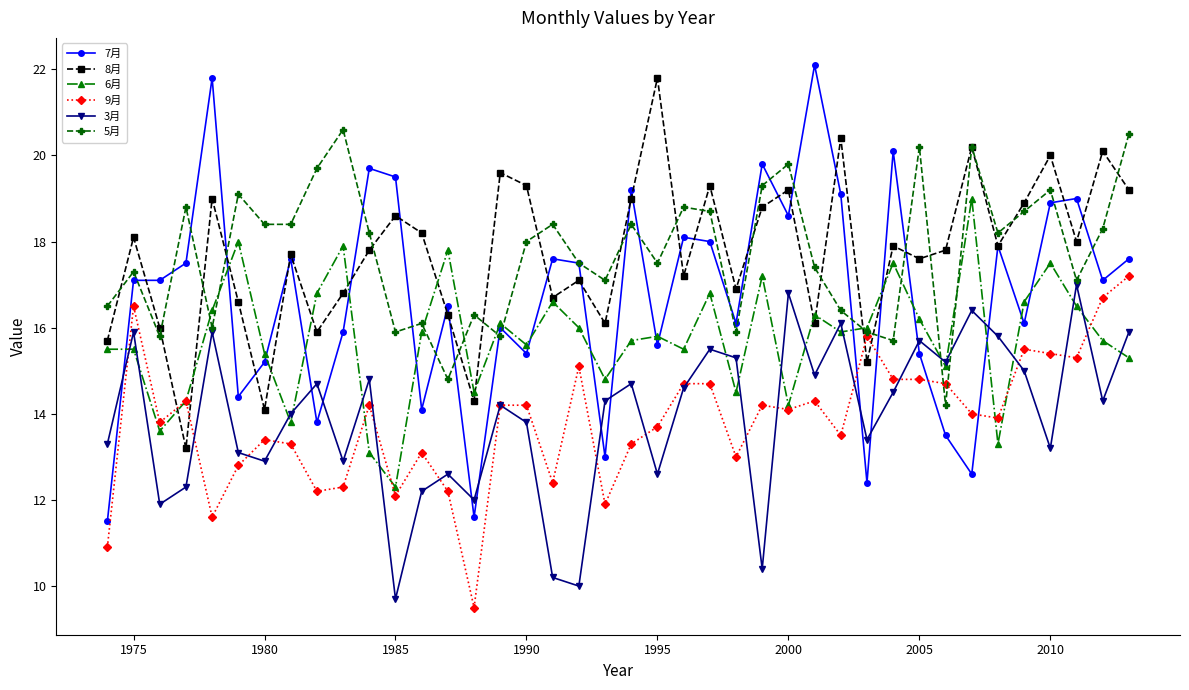

True or false: 6月 has more than 2 interior local peaks.

True